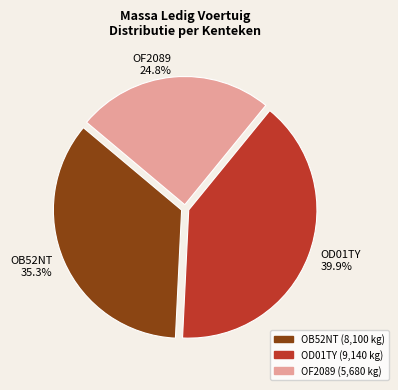

How many segments does this pie chart have?

3